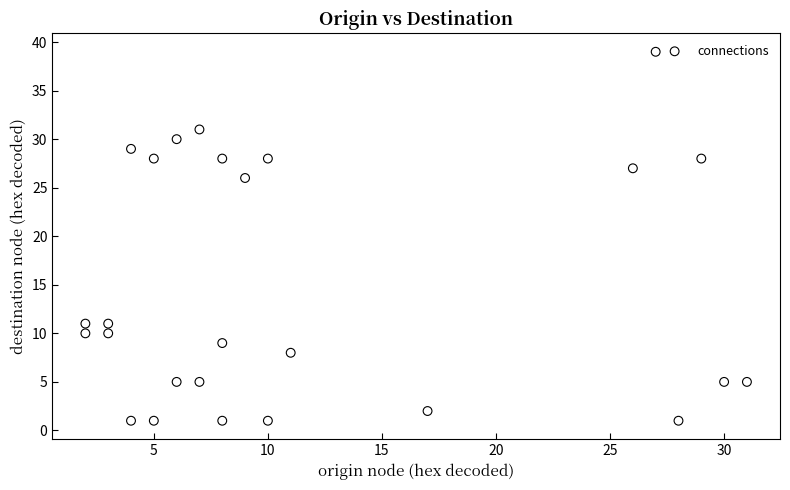

What Y value in the scatter plot is closest to 20?

26